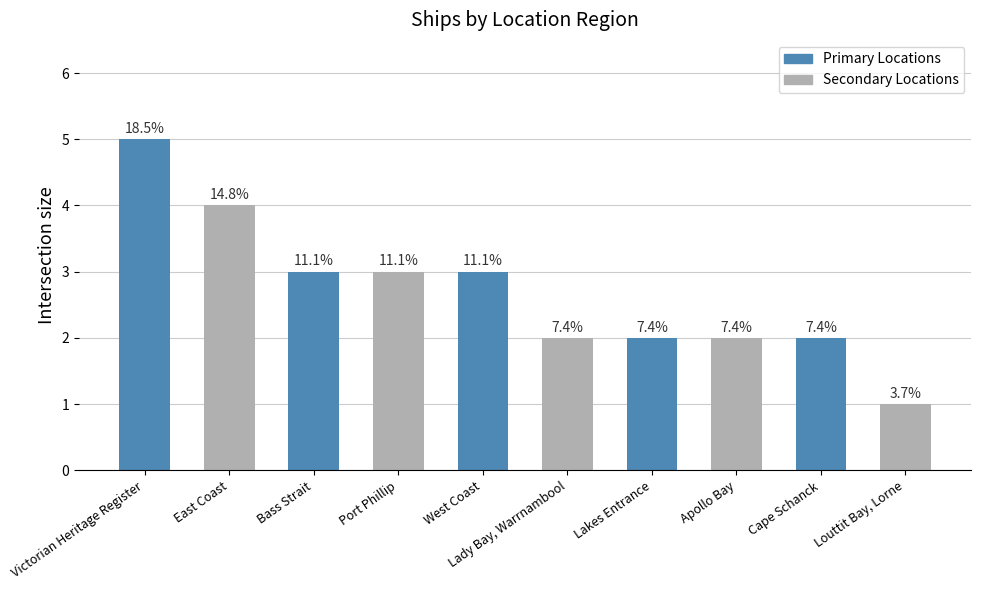

Does the chart contain any negative values?

No